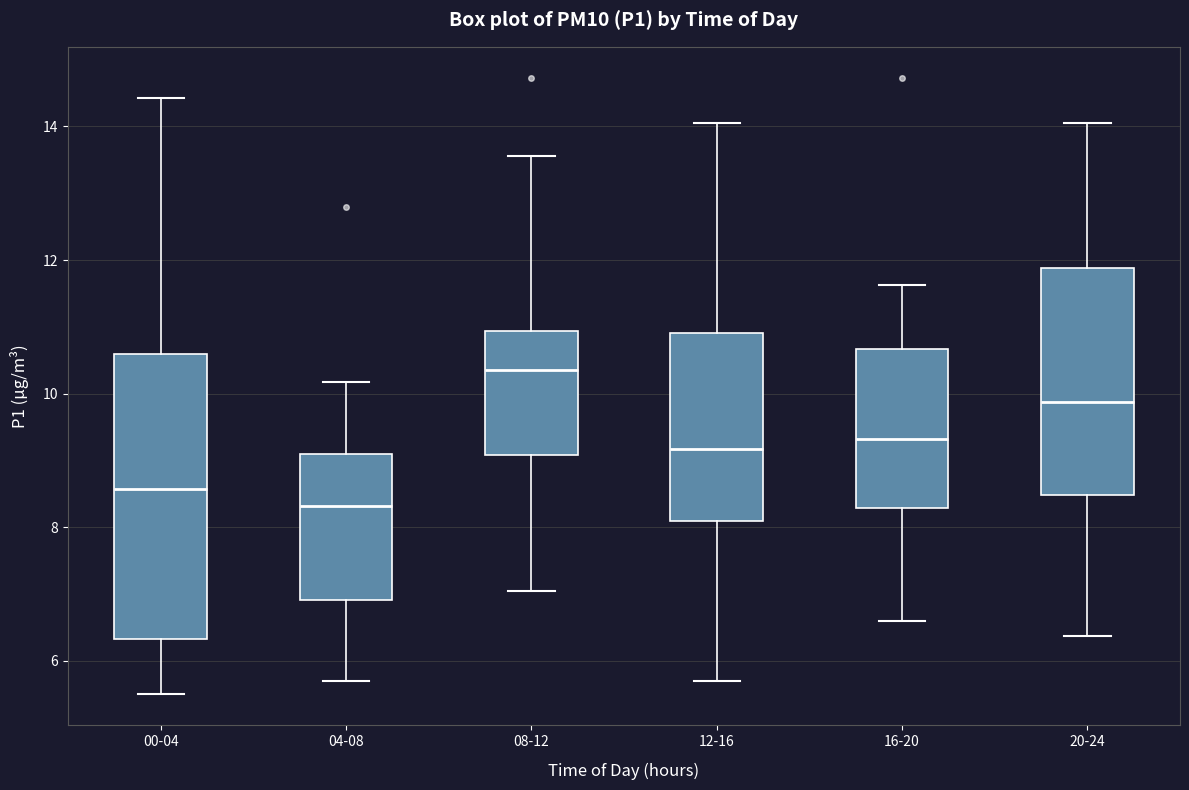

Reading left to right, read every box against the y-axis: the position of its median line, the range the box covers, and the ends of its whiskers. The values are not printed on the chart, so give them approximately, as read against the axis.

00-04: median 8.6, box 6.4 to 10.6, whiskers 5.6 to 14.4
04-08: median 8.4, box 7.0 to 9.2, whiskers 5.8 to 10.2
08-12: median 10.4, box 9.0 to 11.0, whiskers 7.0 to 13.6
12-16: median 9.2, box 8.2 to 11.0, whiskers 5.8 to 14.0
16-20: median 9.4, box 8.2 to 10.6, whiskers 6.6 to 11.6
20-24: median 9.8, box 8.4 to 11.8, whiskers 6.4 to 14.0